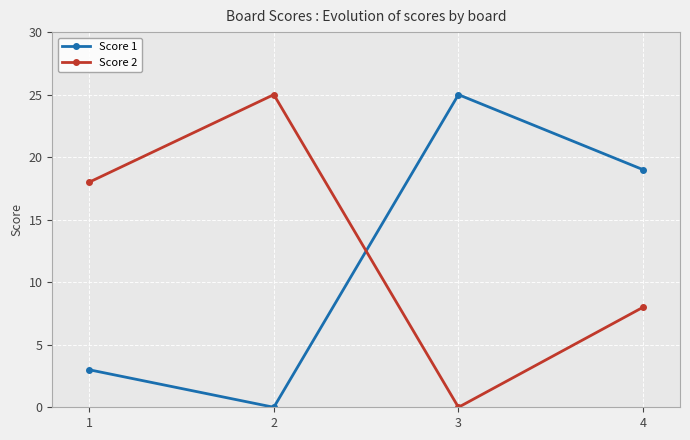

Rank the series at 1 from highest to lowest value.

Score 2, Score 1